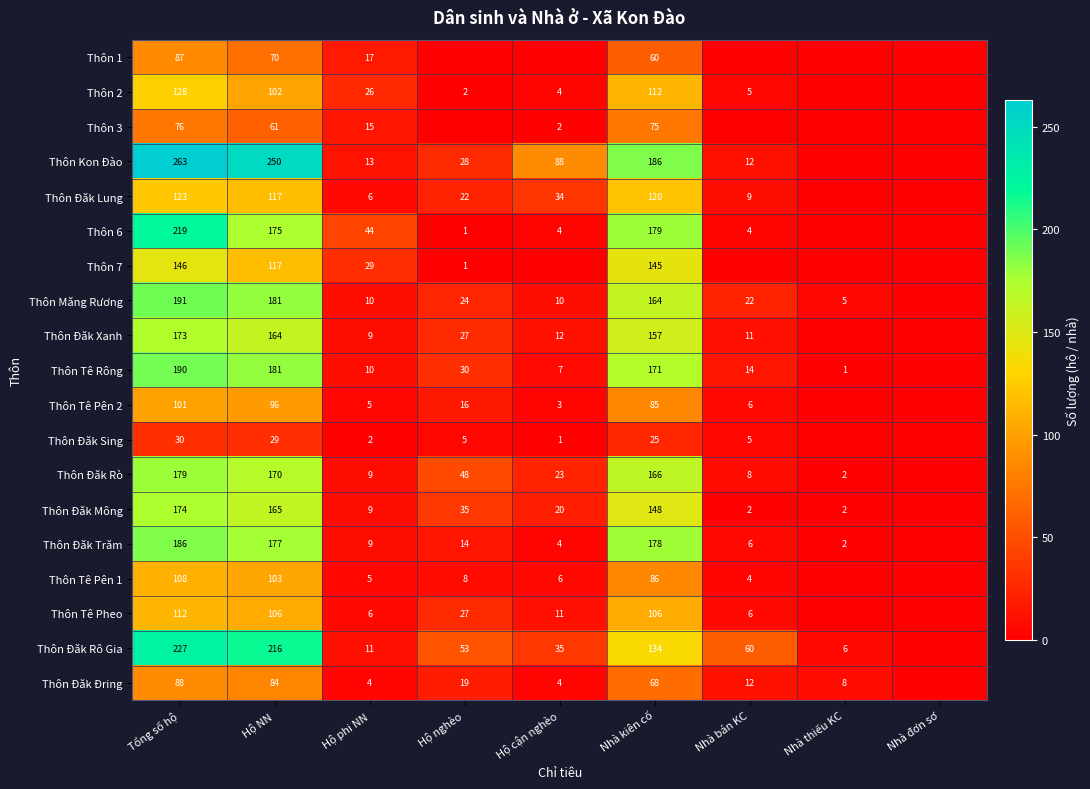

What is the spread (max minus min) of values at Tổng số hộ?

233